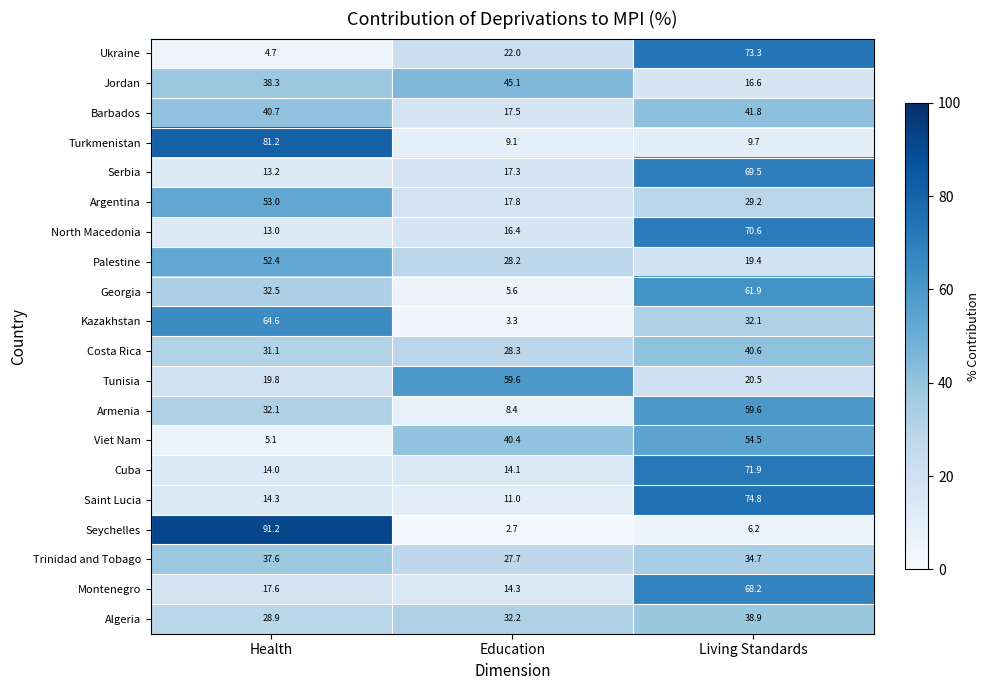

Count the number of data series in this chart.

20